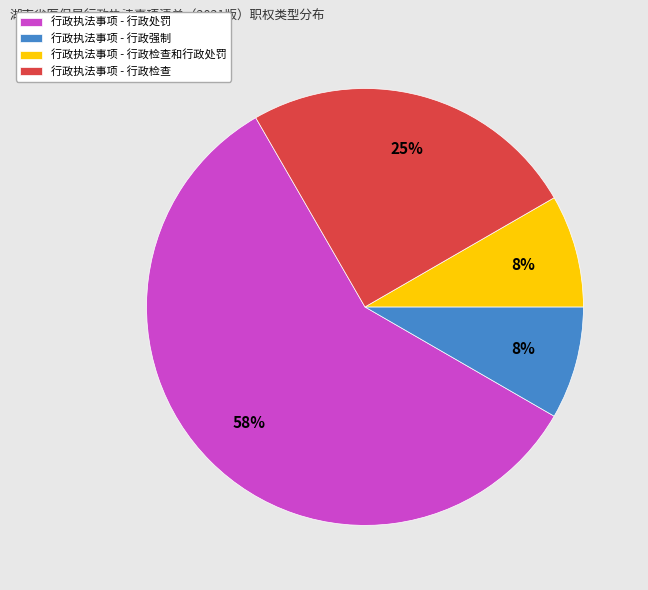

To the nearest percent, what is the average slice percentage?

25%